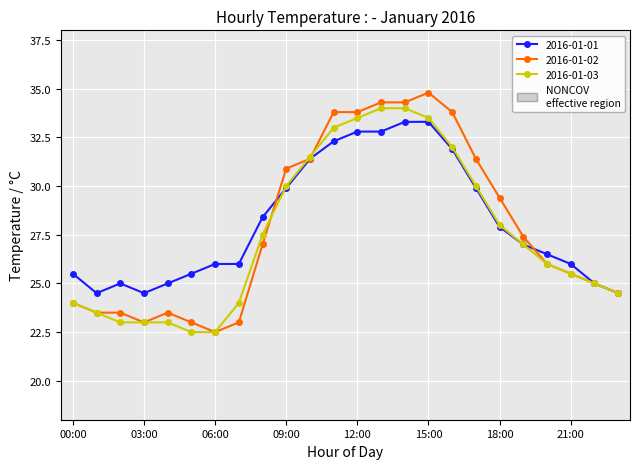

What is the value of the 2016-01-02 point at the 7th from the left?

22.5